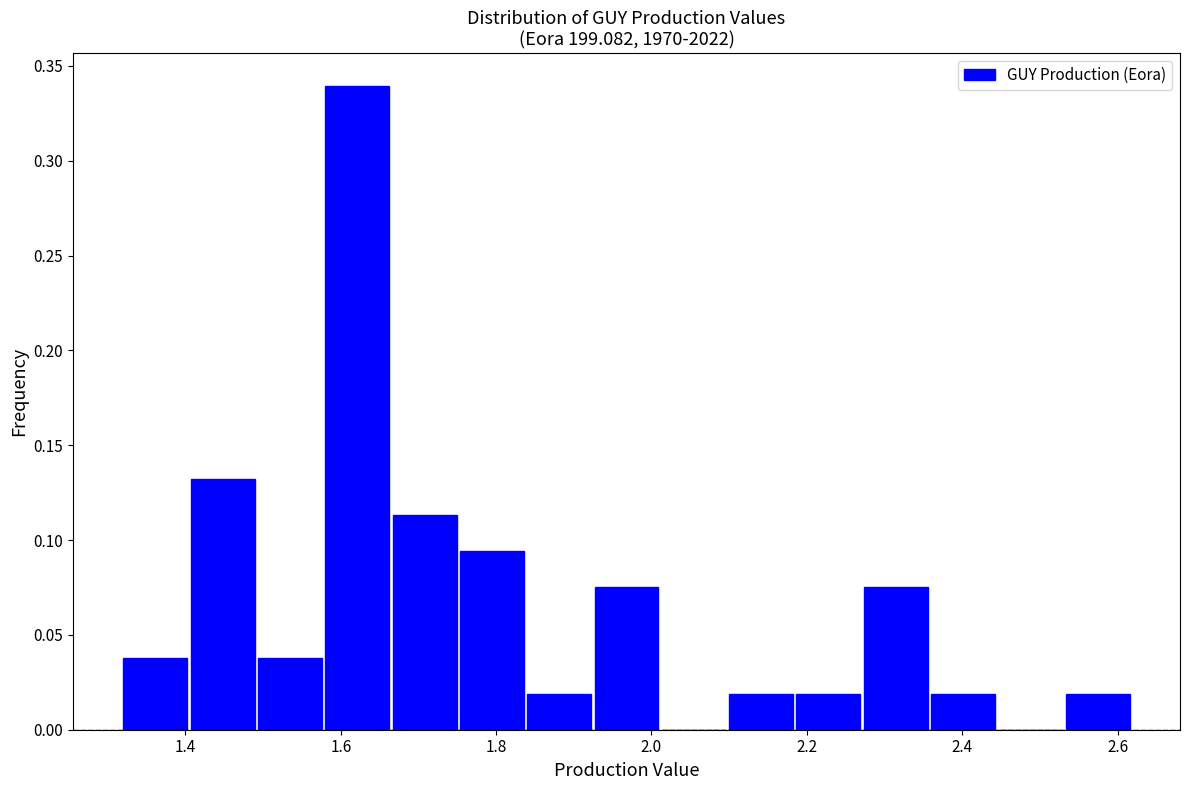

How tall is the bar that spans 2.28 to 2.36 on the x-axis? Neither the bar edges nor the heights are printed on the chart, so give them approximately, as read against the axes.

0.075